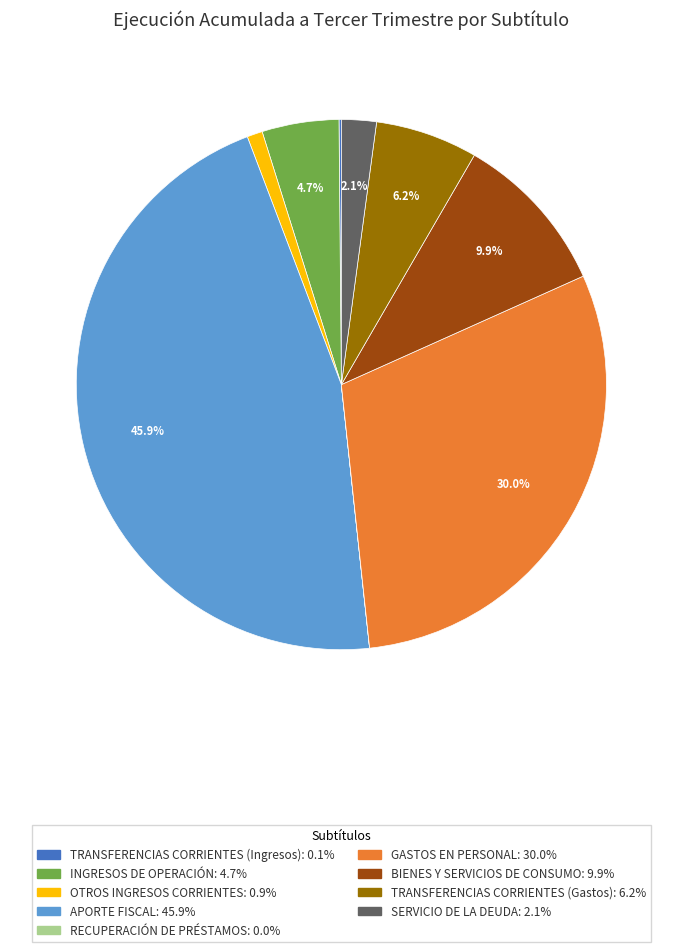

Is there any slice that represents more than half of the pie?

No